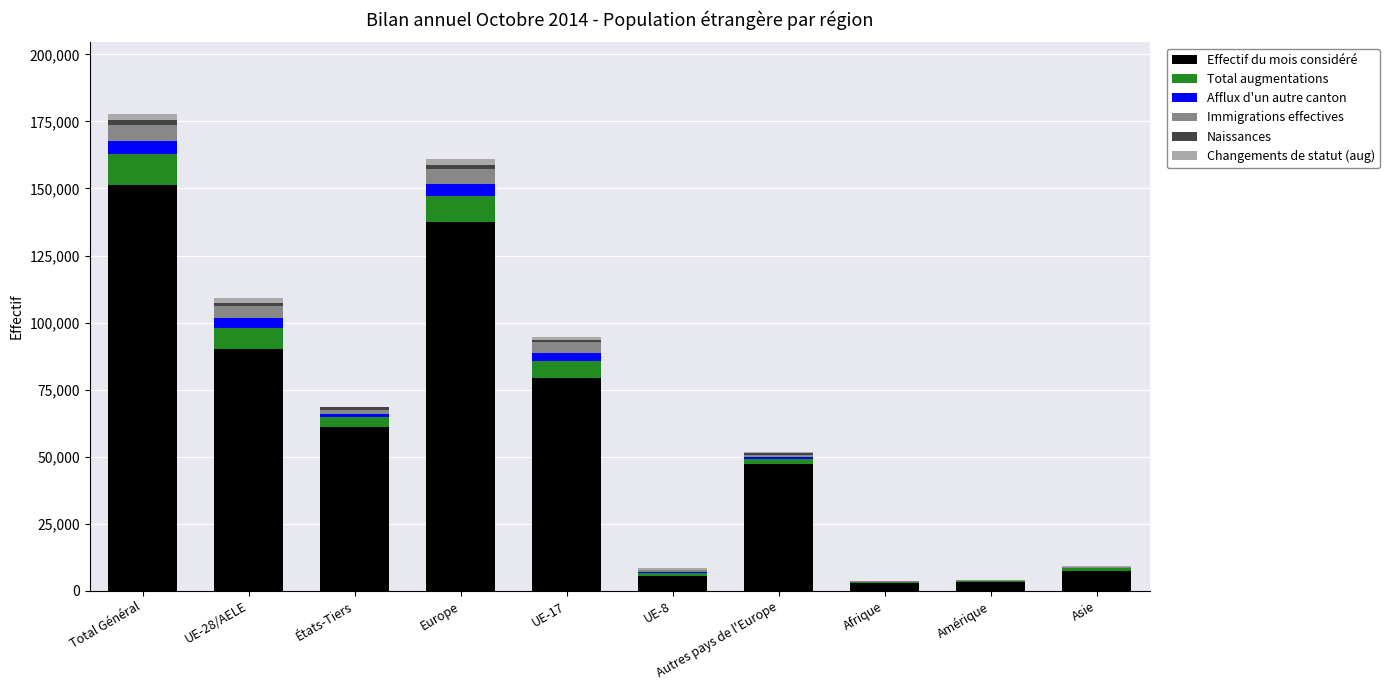

What is the maximum value for Effectif du mois considéré?

151252